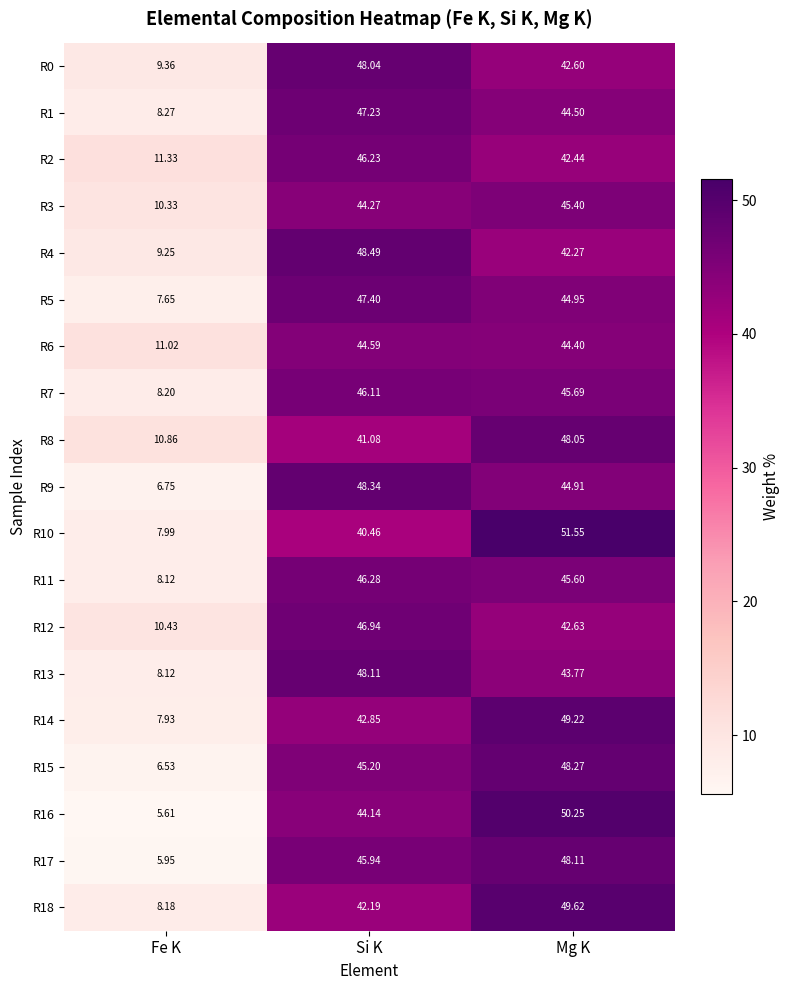

Which category has the lowest value across all series?

Fe K